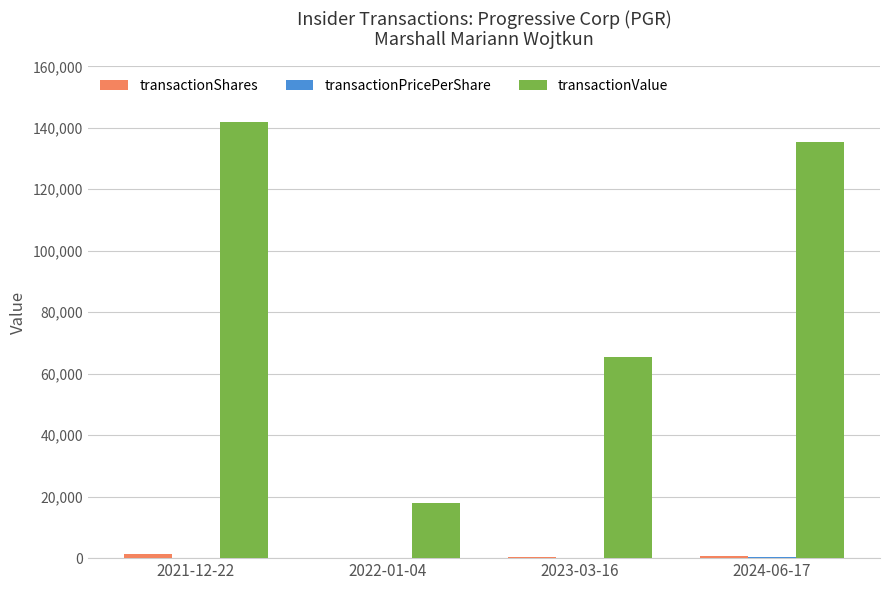

The value of transactionValue at 2021-12-22 is 42487.2. True or false?

False